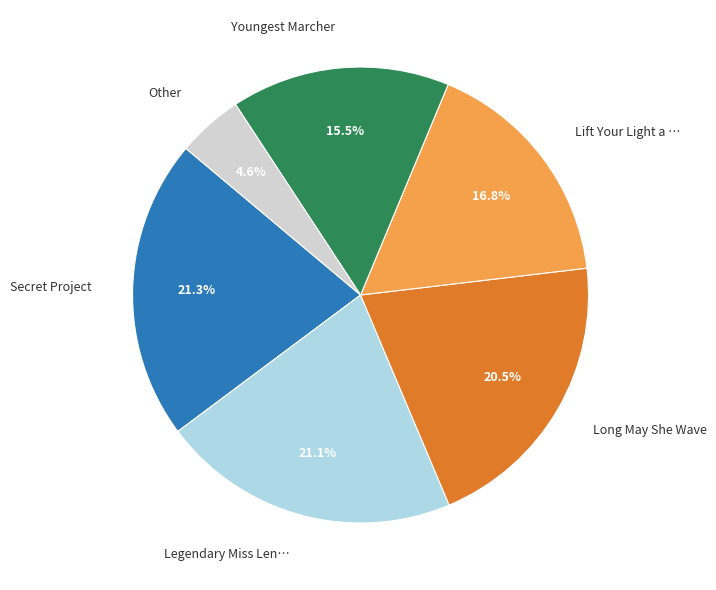

Combined, what portion of the pie is Other and Long May She Wave?

25.2%